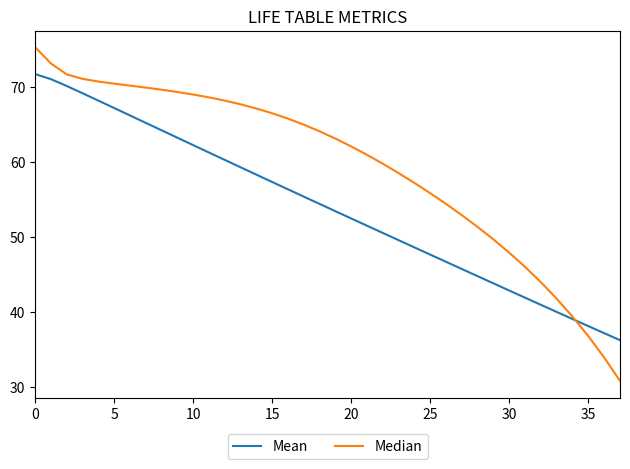

What are all the series names shown in the legend?

Mean, Median